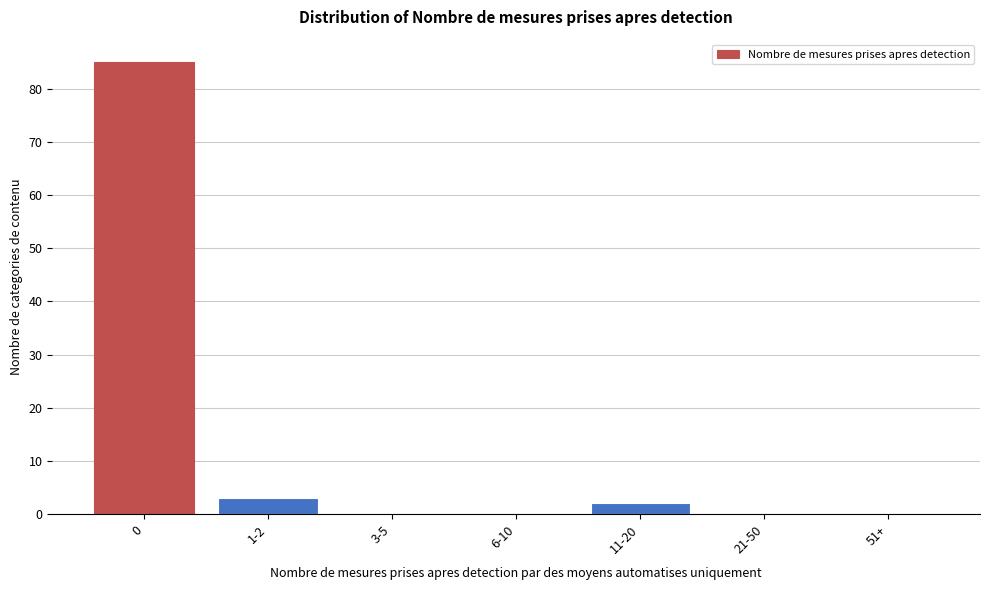

Reading right to left, what are all the values shown in this chart?

51+=0	21-50=0	11-20=2	6-10=0	3-5=0	1-2=3	0=85